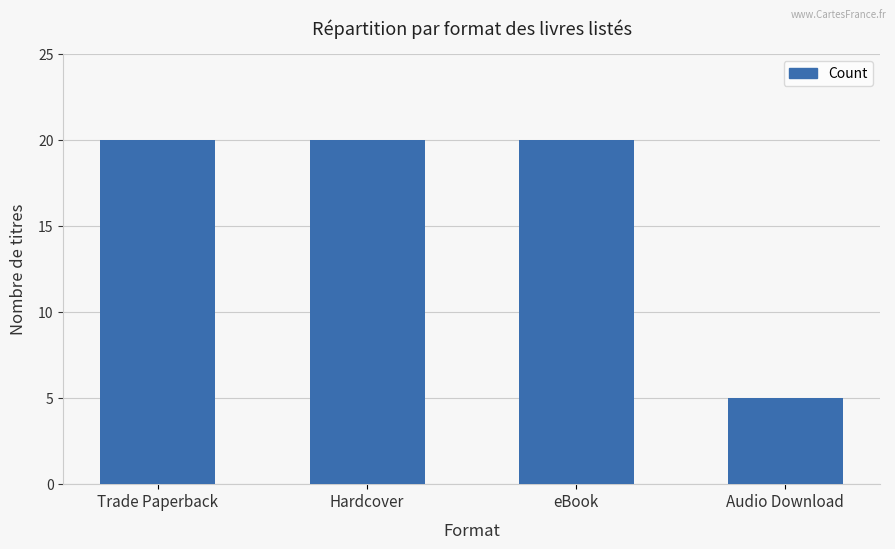

Reading left to right, extract all data points from this chart.

Trade Paperback=20	Hardcover=20	eBook=20	Audio Download=5